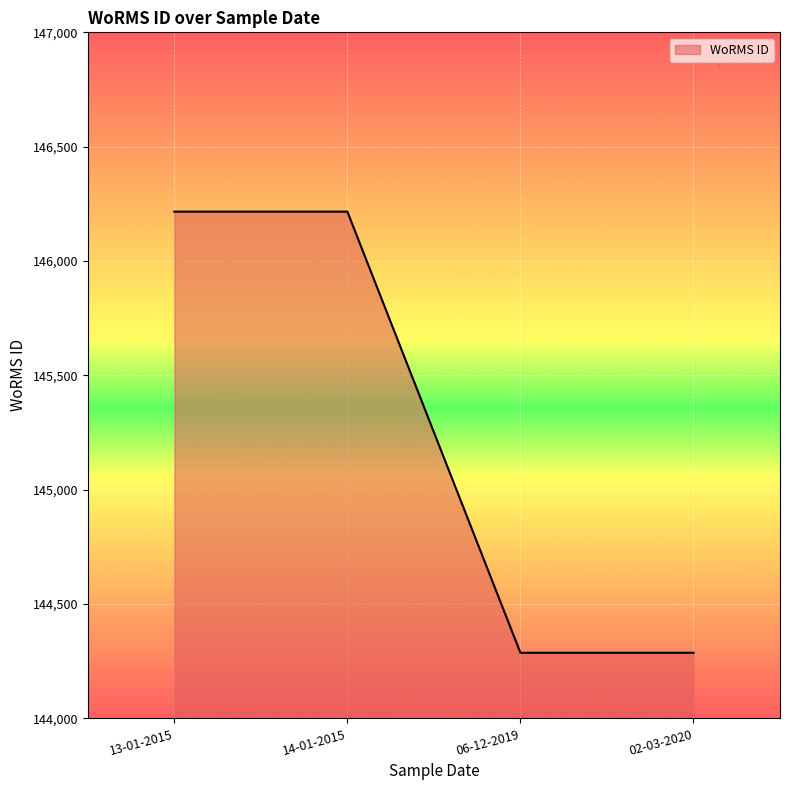

Which has a higher value, 13-01-2015 or 06-12-2019?

13-01-2015